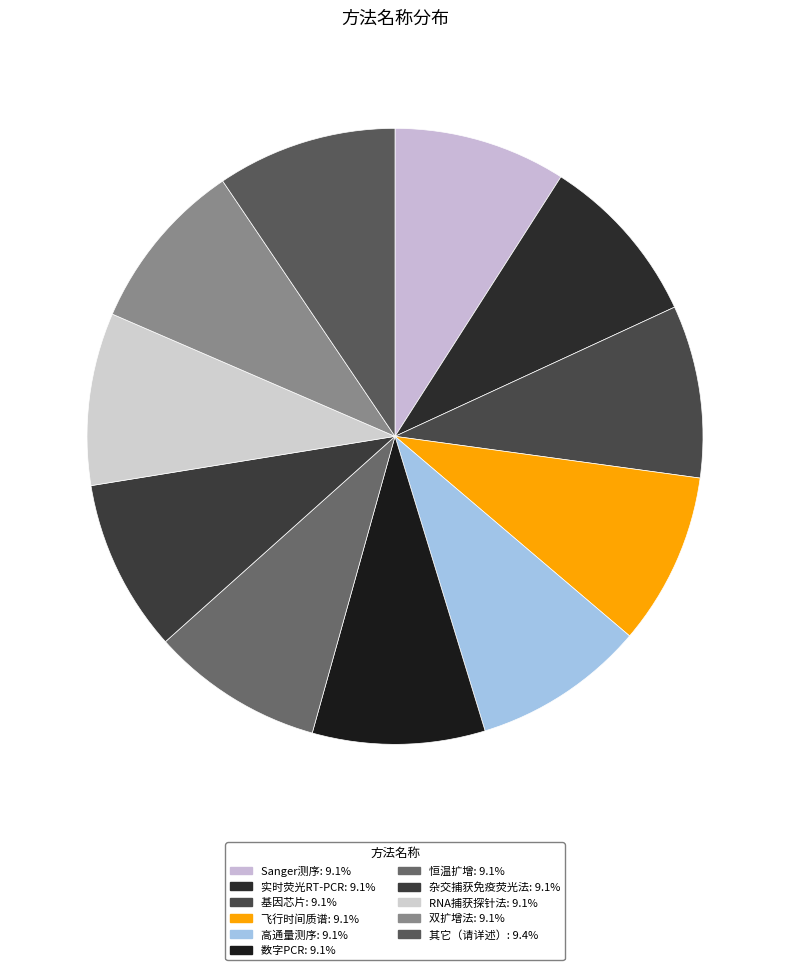

How many segments does this pie chart have?

11